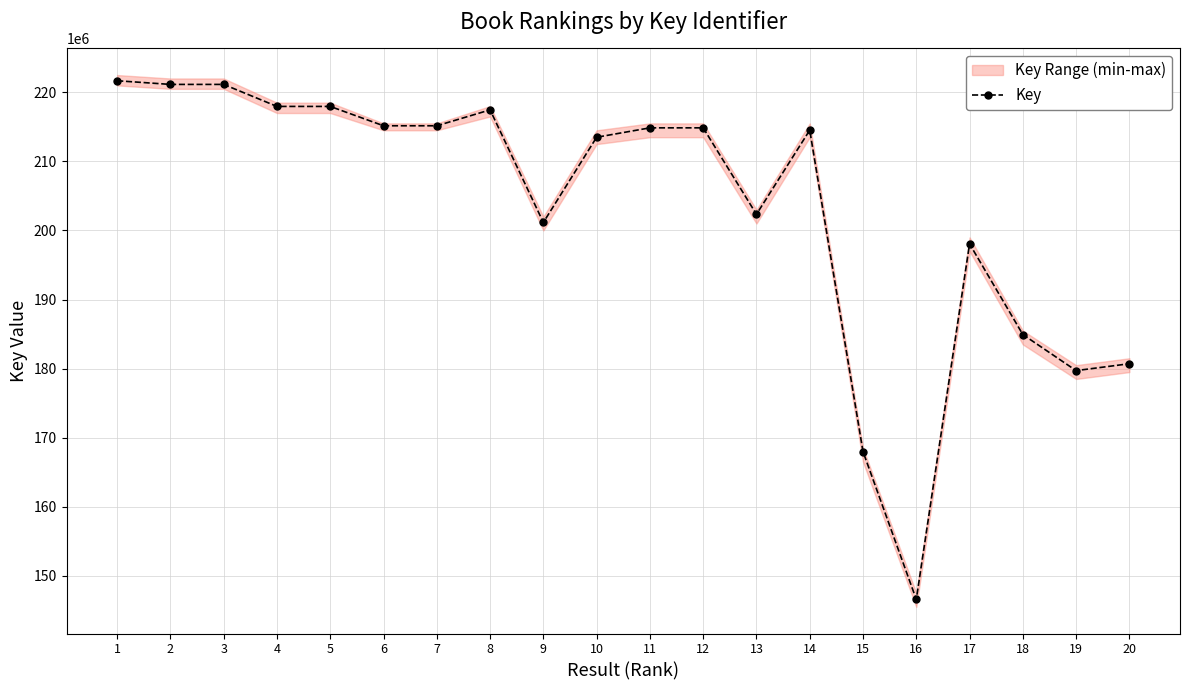

How many interior local valleys (lower than both neighbors) does the data have?

6